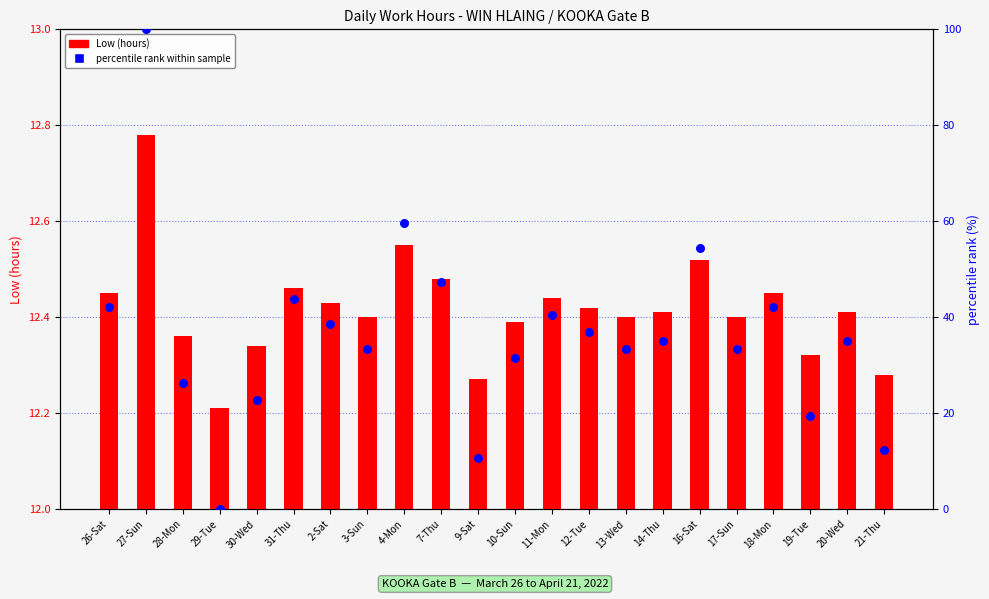

Which series has the largest total across all categories?

percentile rank within sample